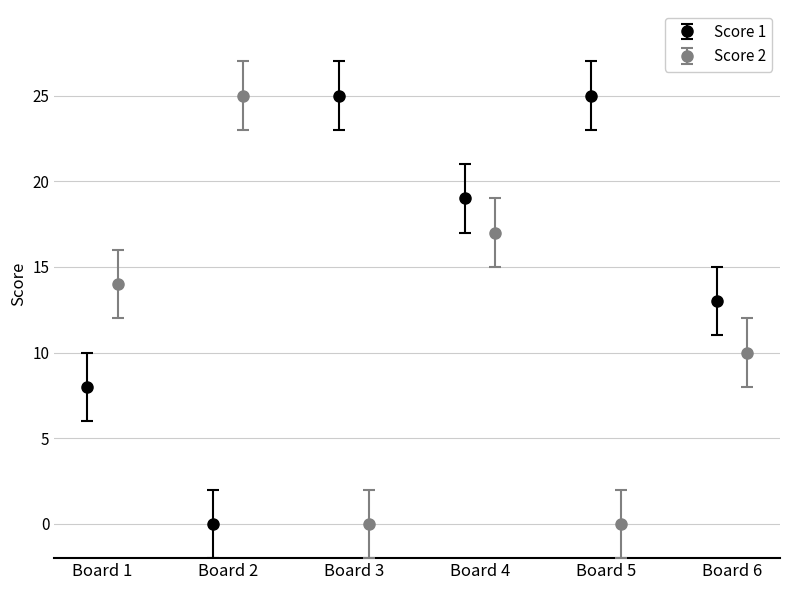

How many interior local valleys does the Score 1 series have?

2